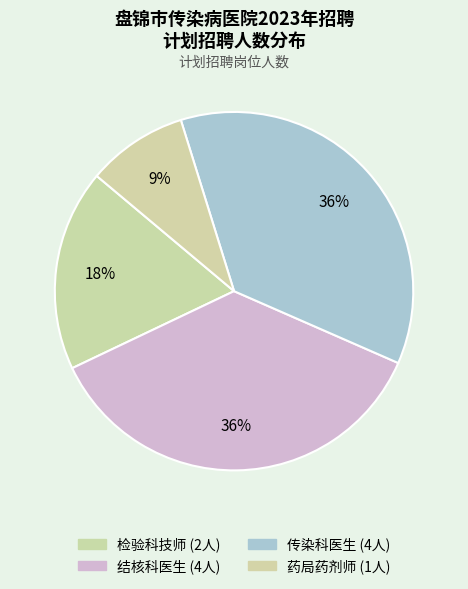

How many slices are in this pie chart?

4